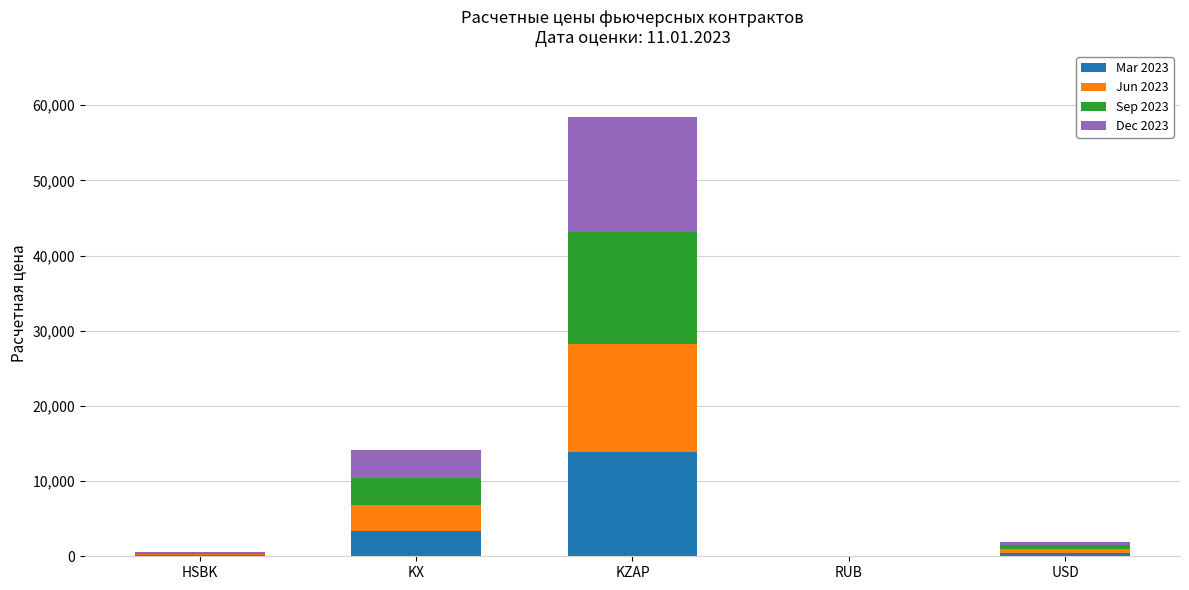

What is the highest value of the Mar 2023 series?

13852.5